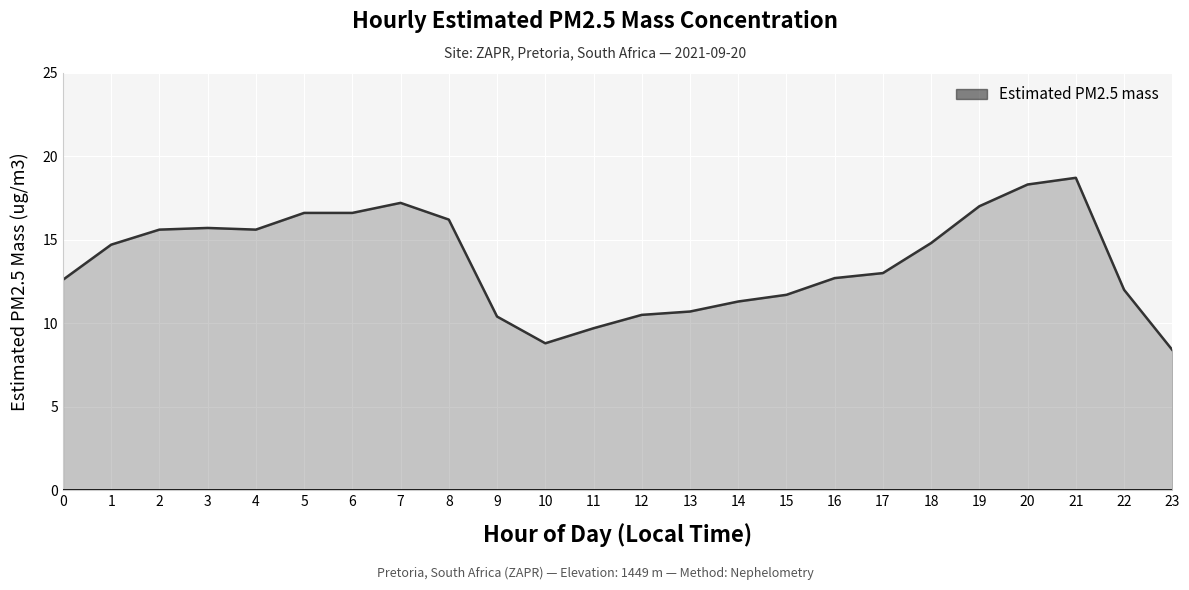

What is the difference between the maximum and minimum values?

10.3